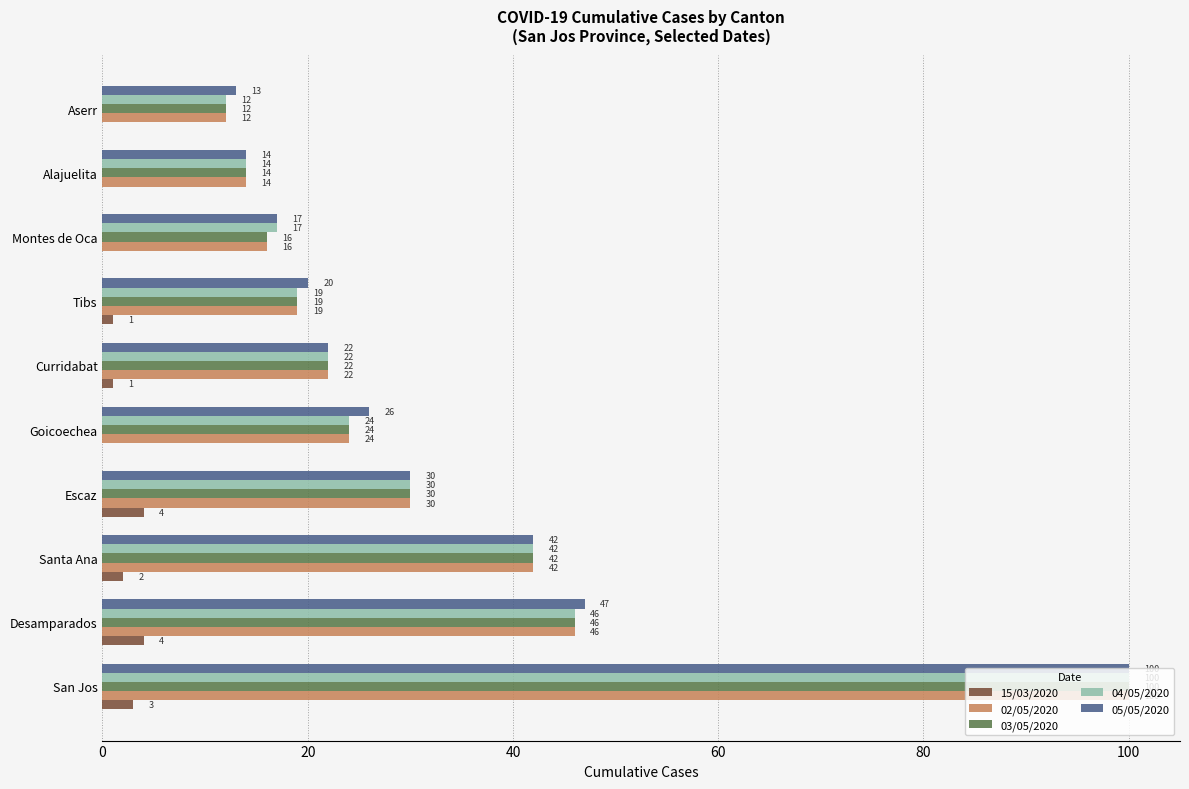

Which category has the highest value in the 02/05/2020 series?

San Jos